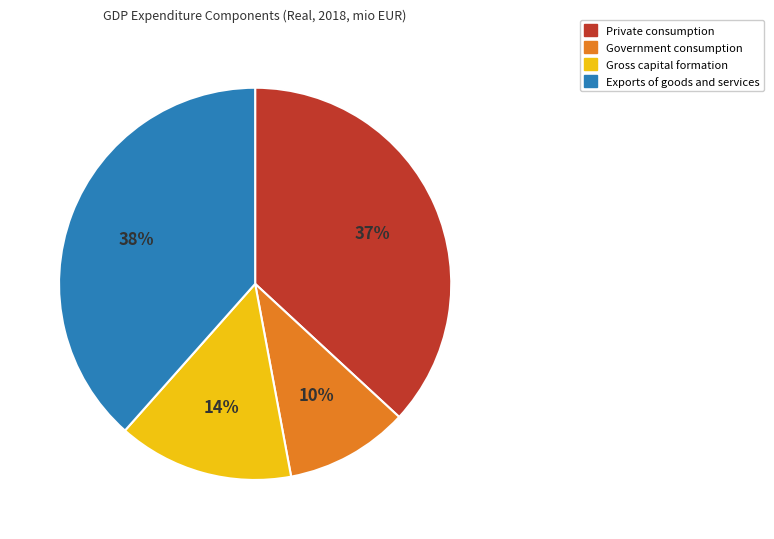

Count the number of slices in the pie.

4